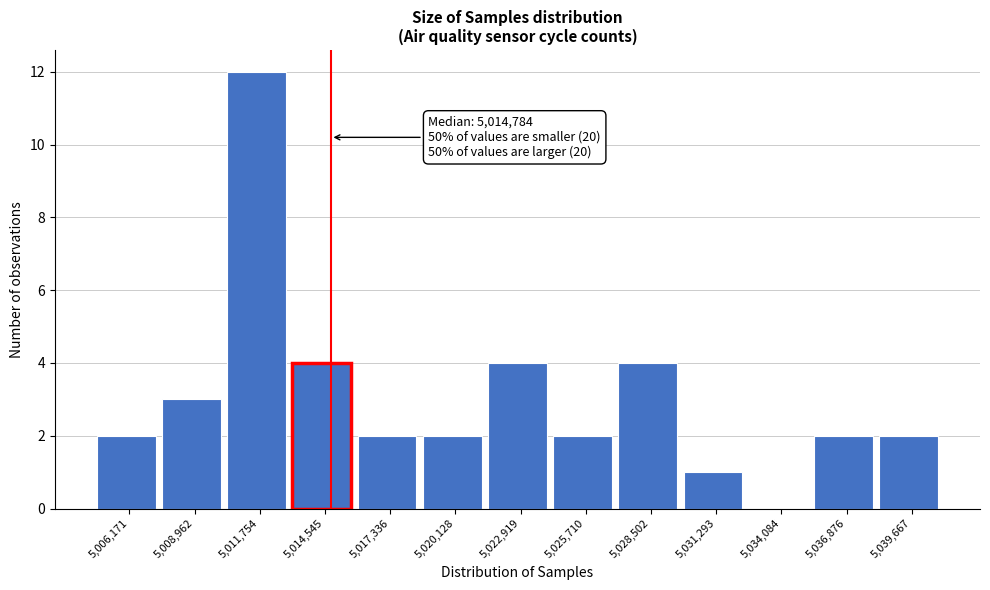

Which range on the x-axis has the tallest bar?

5010500 to 5013000